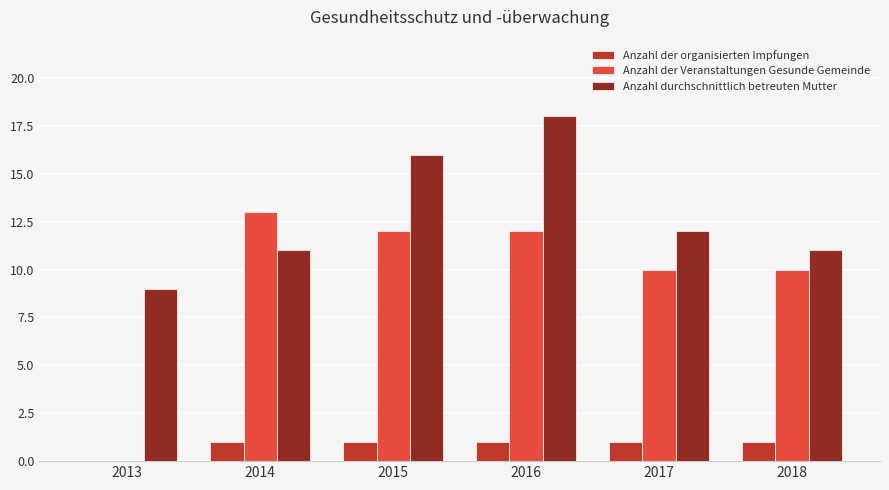

What are all the series names shown in the legend?

Anzahl der organisierten Impfungen, Anzahl der Veranstaltungen Gesunde Gemeinde, Anzahl durchschnittlich betreuten Mutter